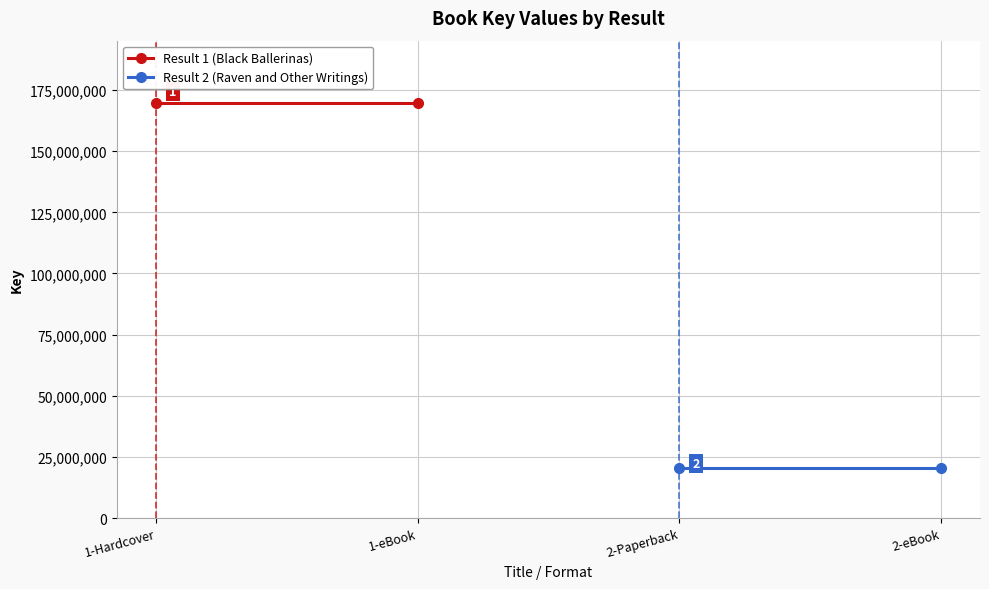

Which category has the lowest value in the Result 1 (Black Ballerinas) series?

1-Hardcover